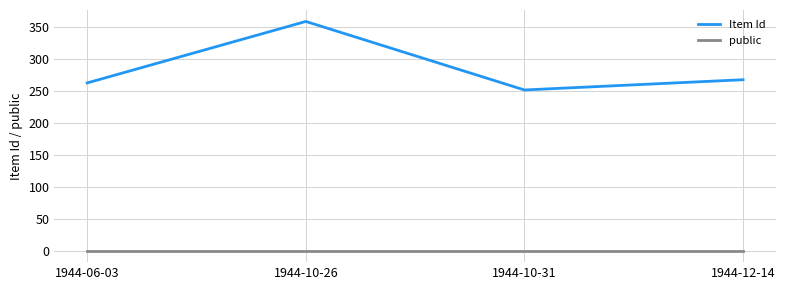

What is the difference between the second highest and minimum values in the Item Id series?

16